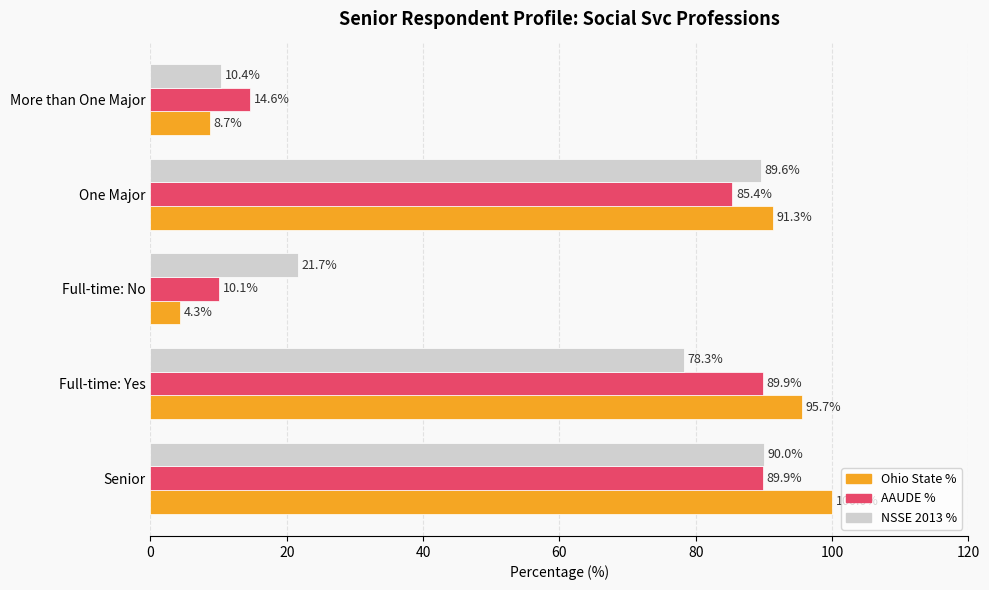

What is the sum of all Ohio State % values?

300.0